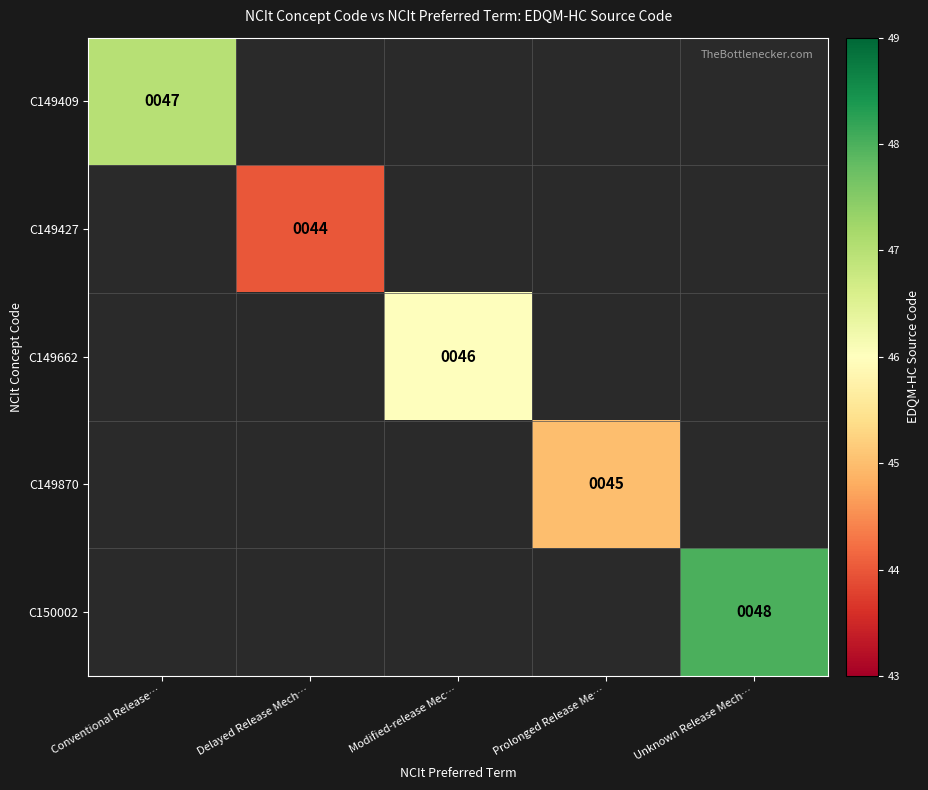

The value of C149870 at Prolonged Release Me… is 25. True or false?

False